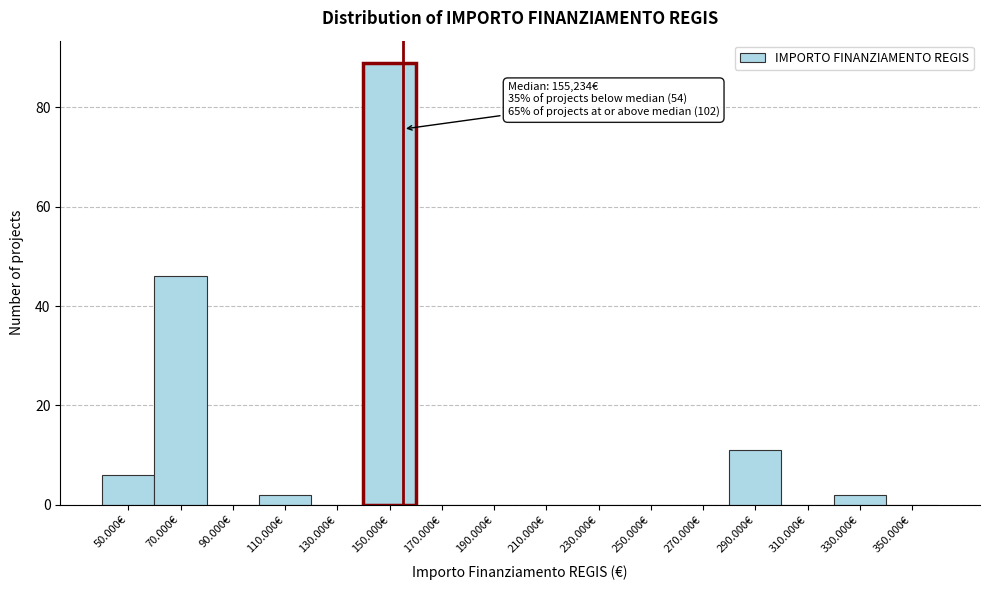

Reading left to right, transcribe all the data shown in this chart.

50.000€=6	70.000€=46	90.000€=0	110.000€=2	130.000€=0	150.000€=89	170.000€=0	190.000€=0	210.000€=0	230.000€=0	250.000€=0	270.000€=0	290.000€=11	310.000€=0	330.000€=2	350.000€=0